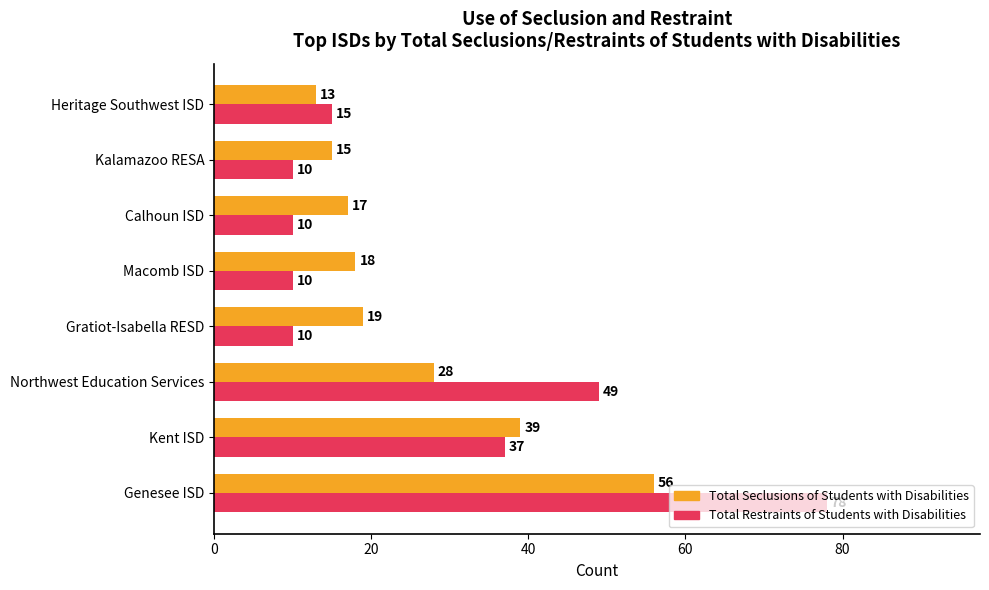

What are all the series names shown in the legend?

Total Seclusions of Students with Disabilities, Total Restraints of Students with Disabilities